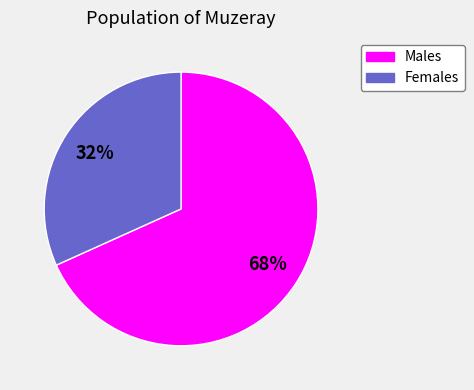

Does any single category account for the majority?

Yes